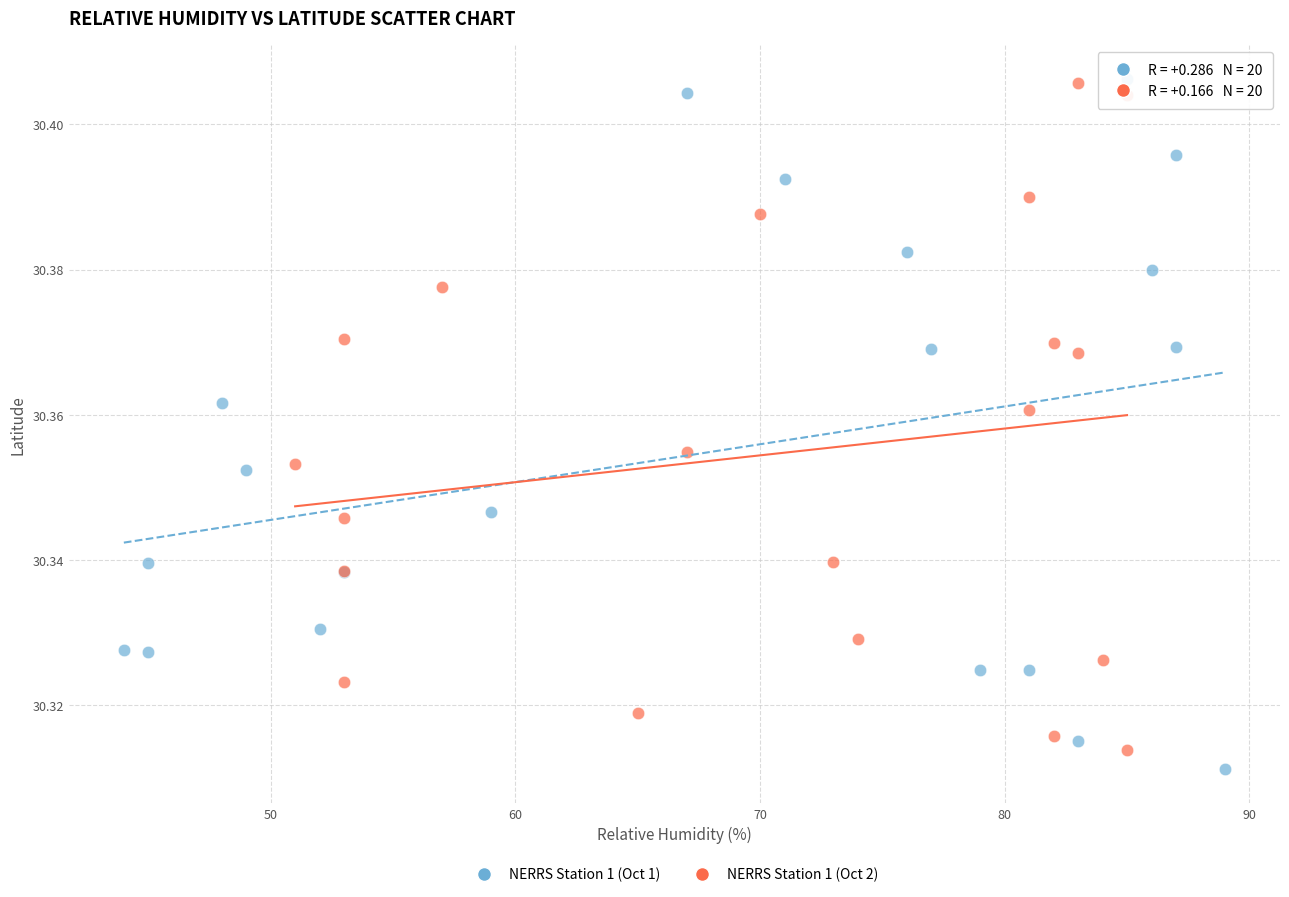

Which series contains the lowest Y value?

NERRS Station 1 (Oct 1)